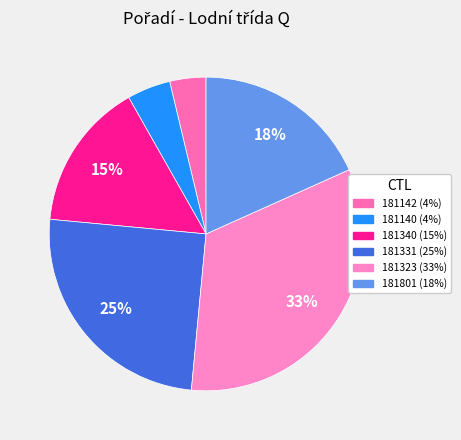

To the nearest percent, what is the difference between the largest and smallest slice percentages?

29%